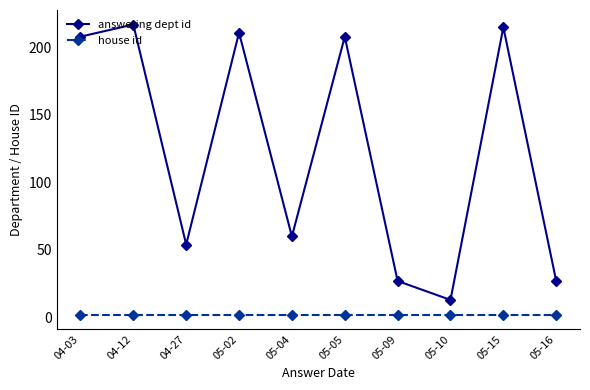

Which series has the widest spread of values?

answering dept id